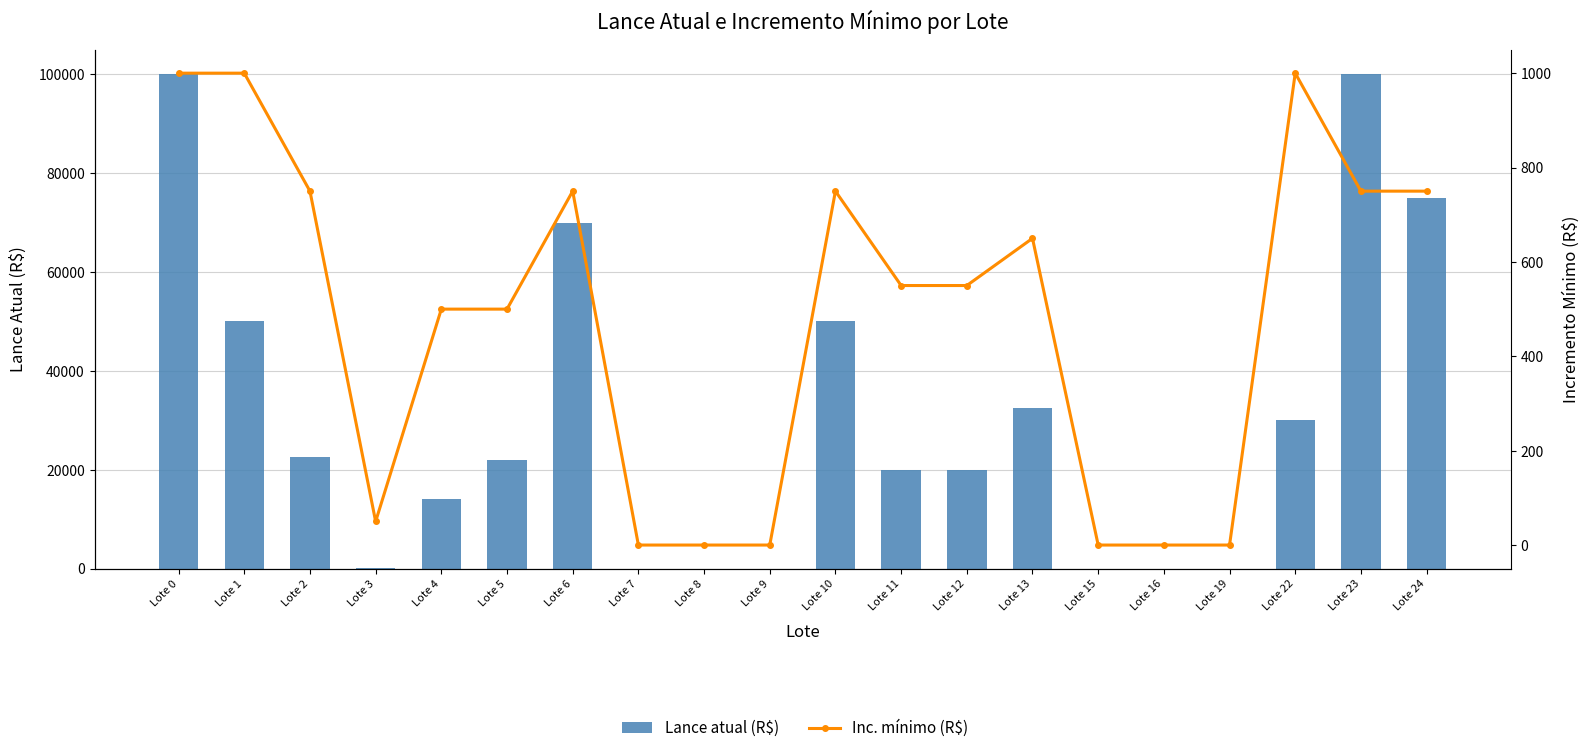

How many data points does each series have?

20